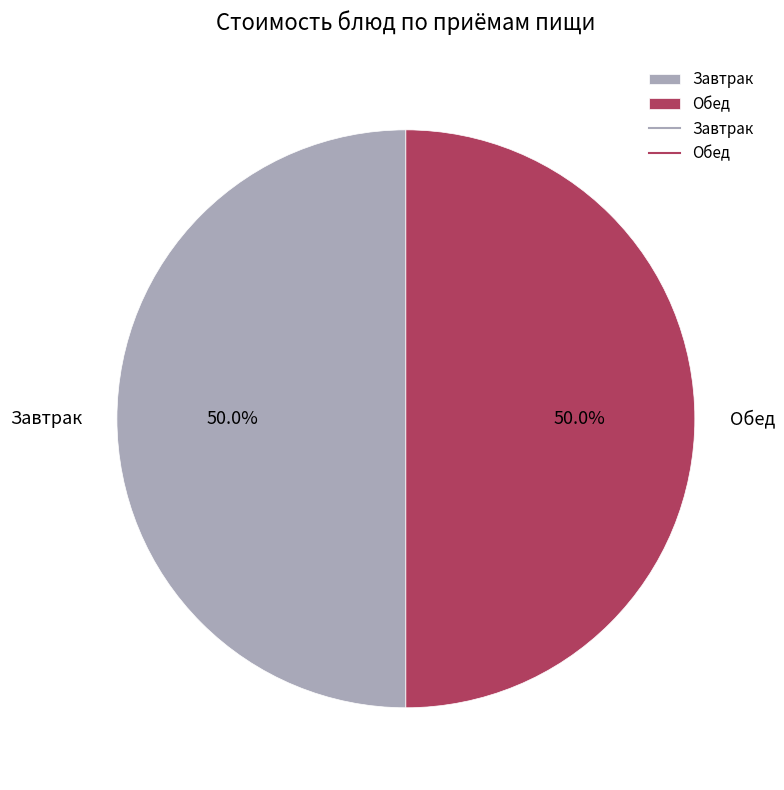

Combined, what portion of the pie is Завтрак and Обед?

100.0%